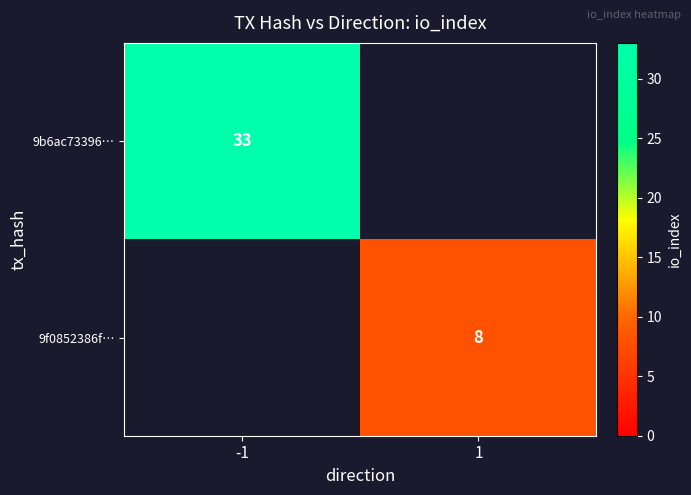

Is it true that 9b6ac73396… equals 33 at -1?

True